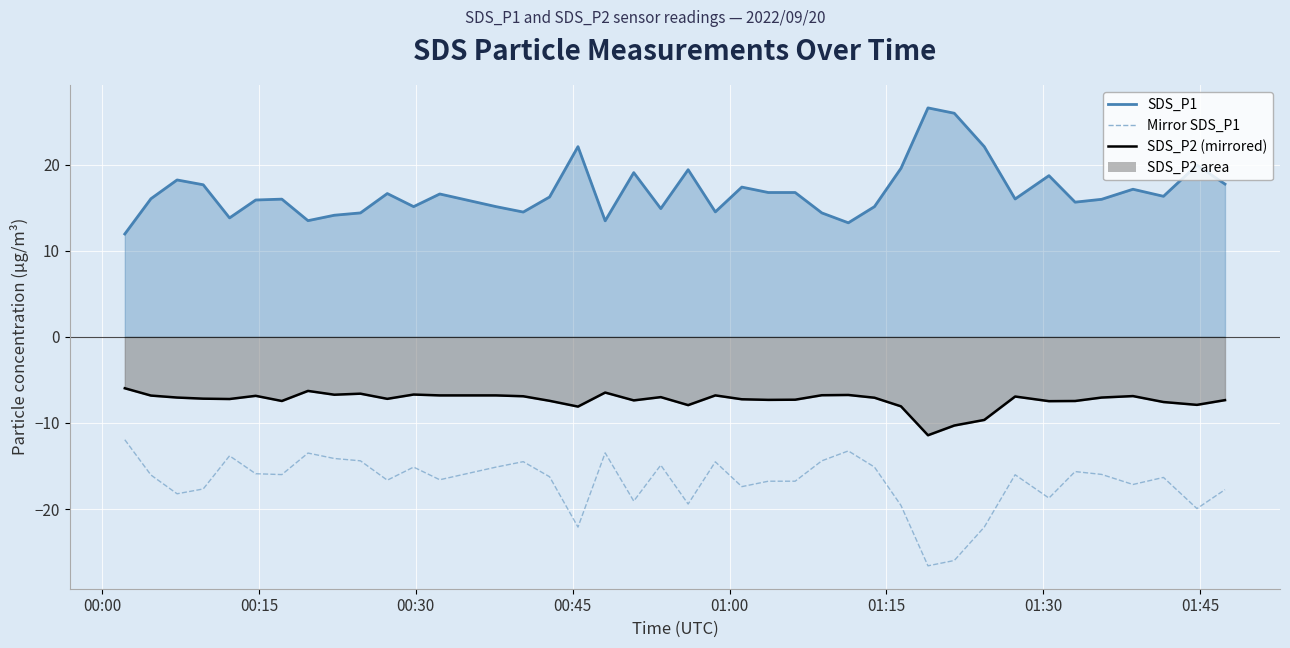

Does the chart display data point markers on the line(s)?

No